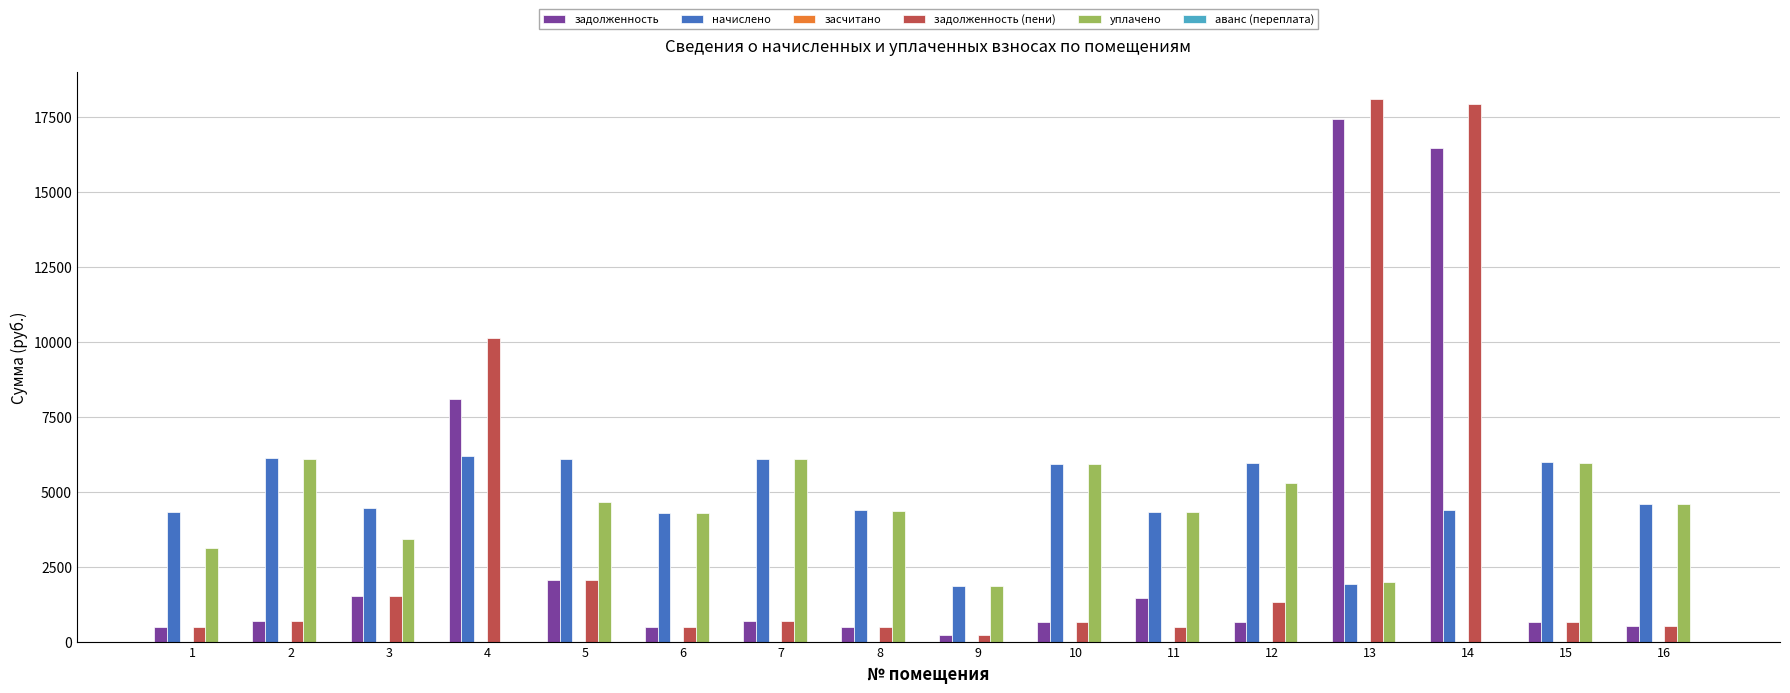

Is the value of начислено at 3 greater than the value of задолженность at 9?

Yes